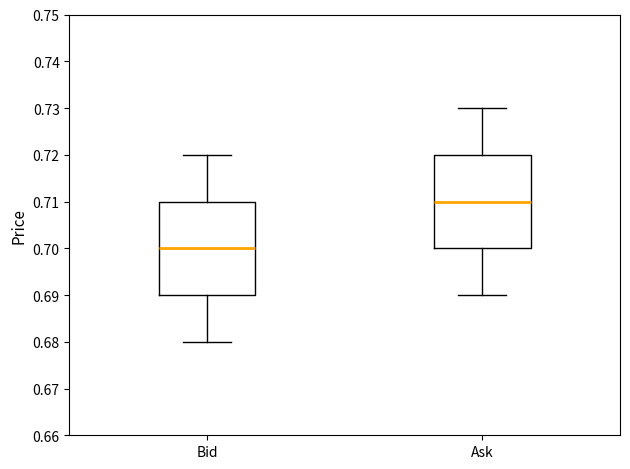

Which box's median line is the lowest?

Bid